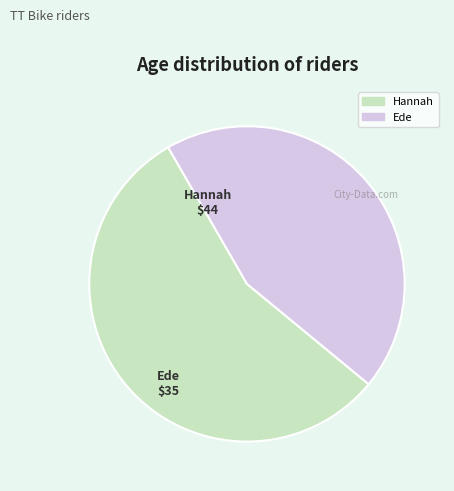

Approximately how many times larger is the value at Hannah compared to Ede?

1.3